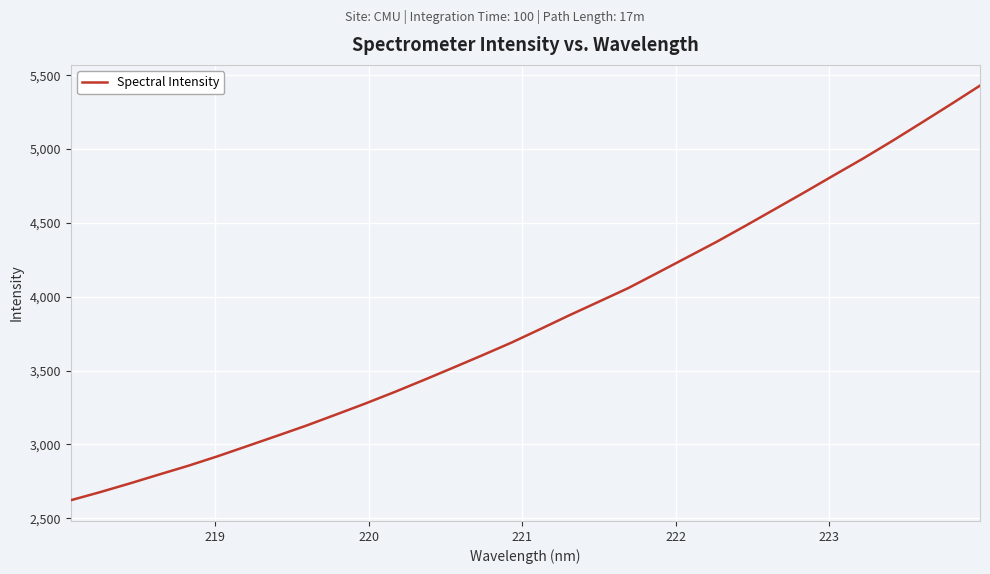

Does the chart have visible grid lines?

Yes